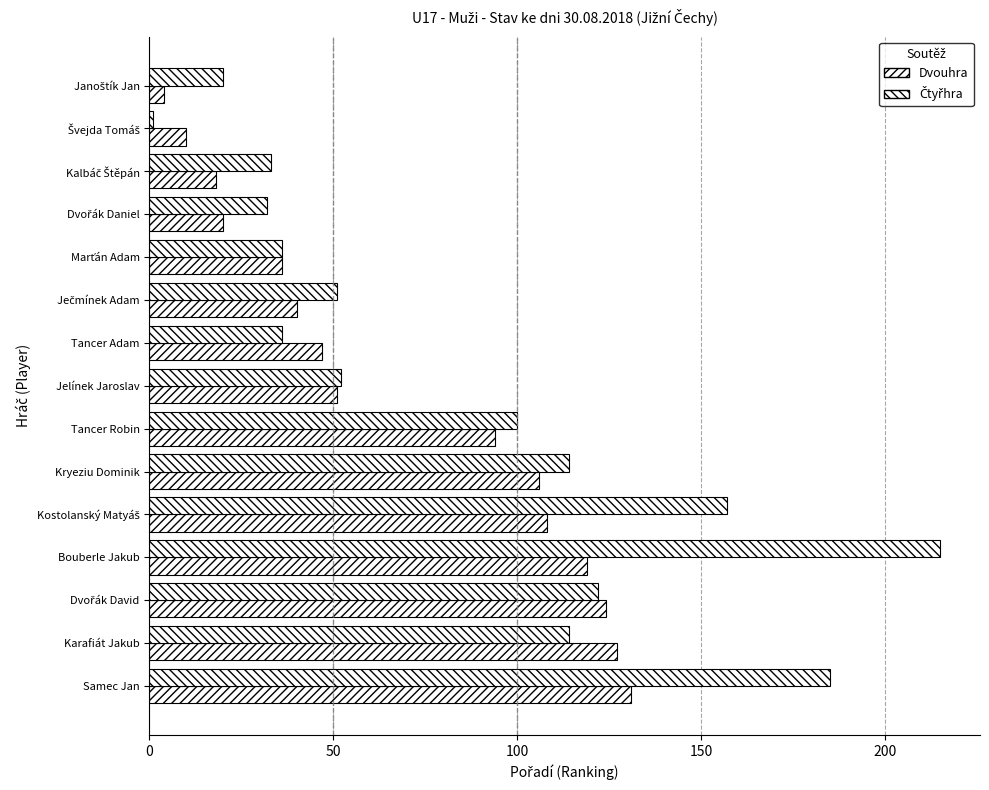

Count the number of data series in this chart.

2